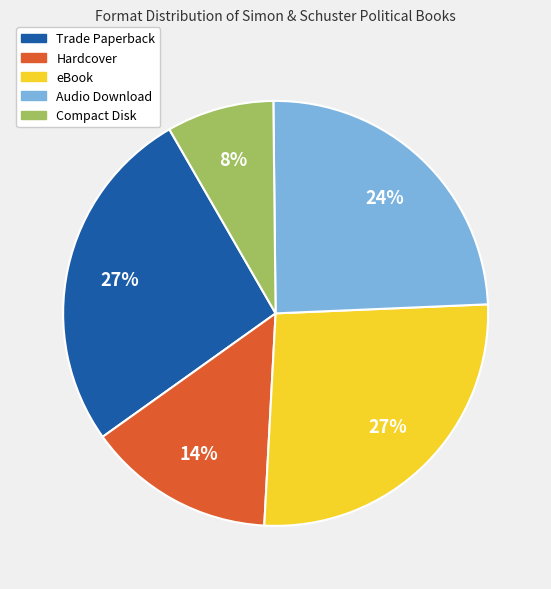

Combined, do eBook and Compact Disk account for over 50%?

No